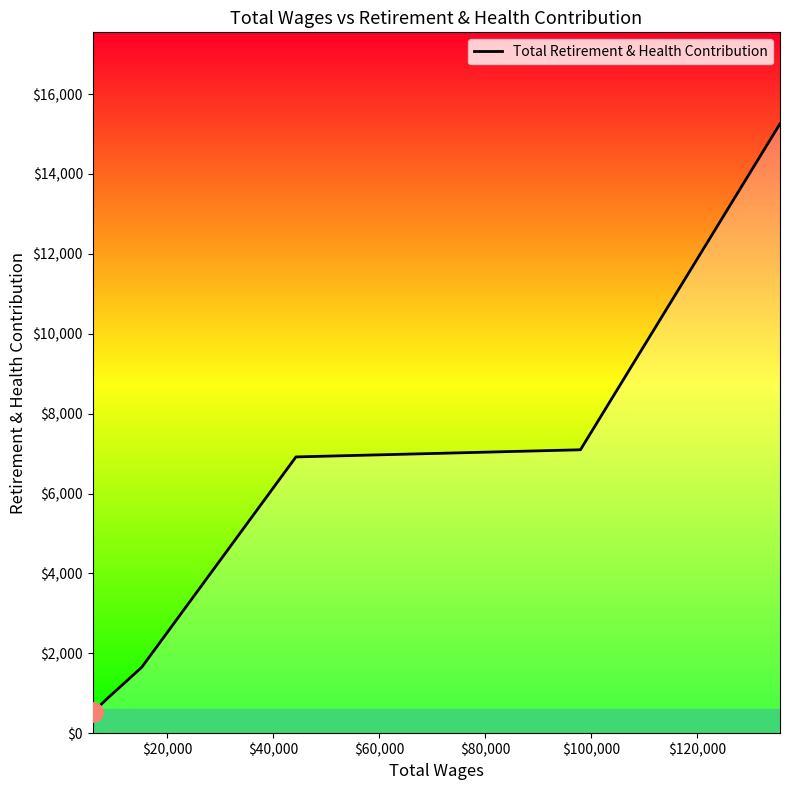

What is the average value?

5388